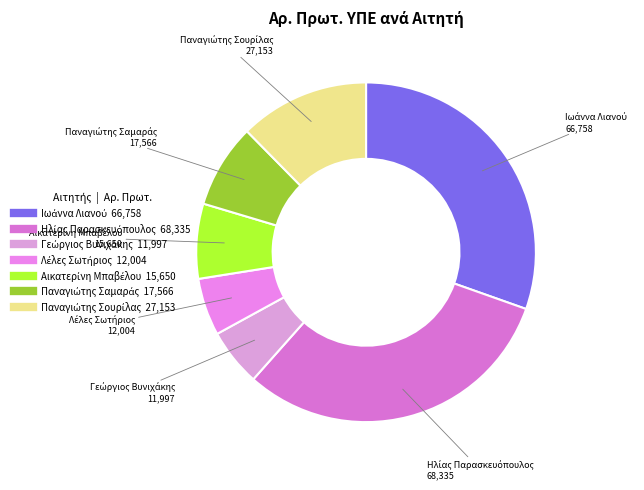

Is there any slice that represents more than half of the pie?

No